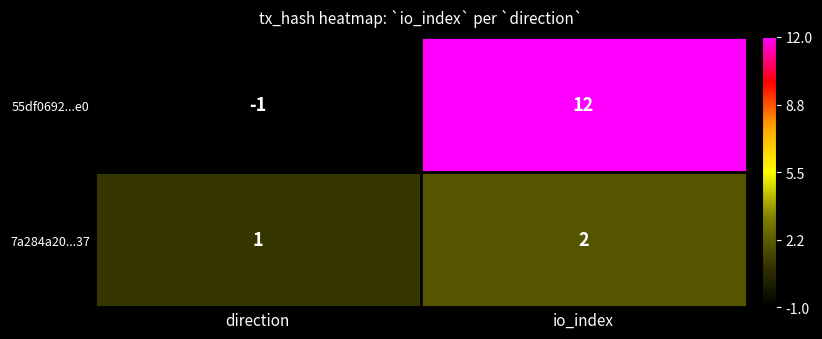

How many values in the 7a284a20...37 series are below 2?

1